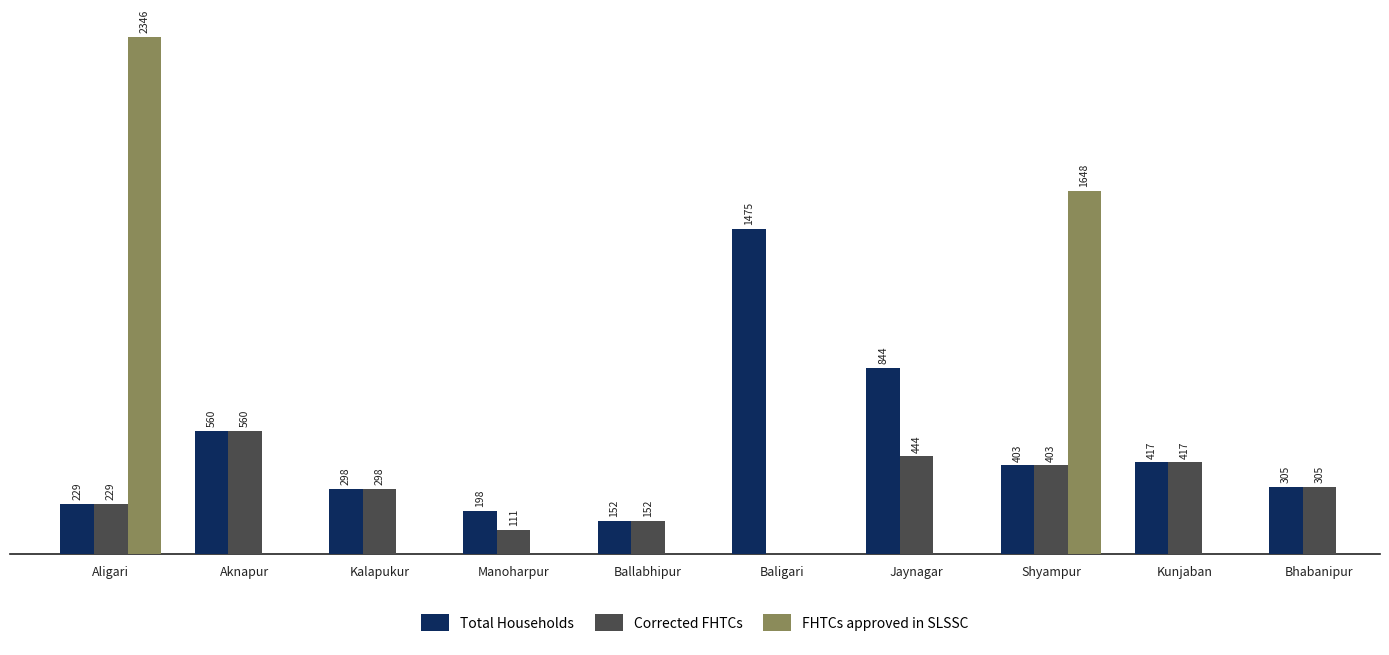

Which series has the largest total across all categories?

Total Households